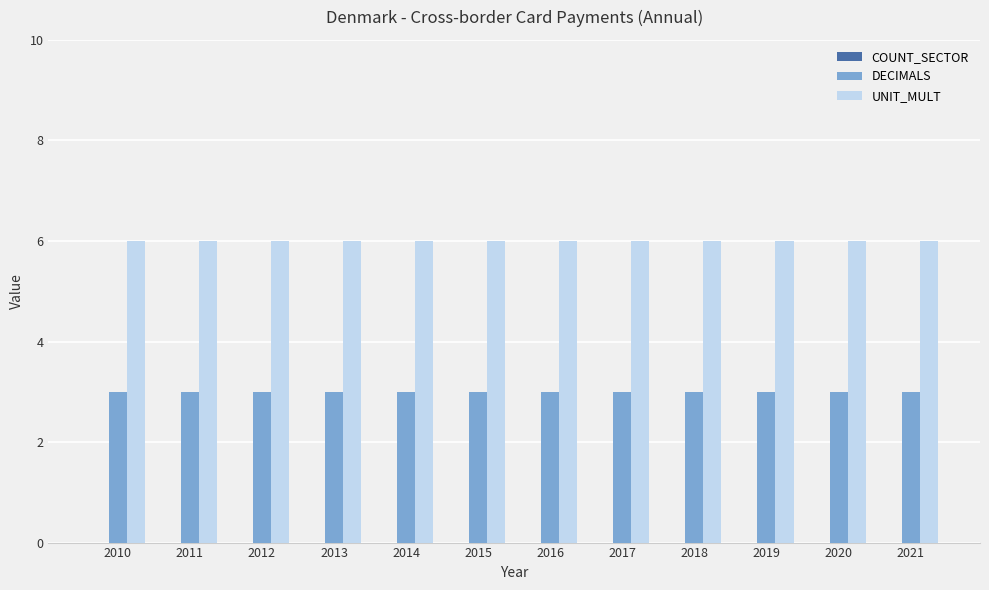

Which series has the largest total across all categories?

UNIT_MULT